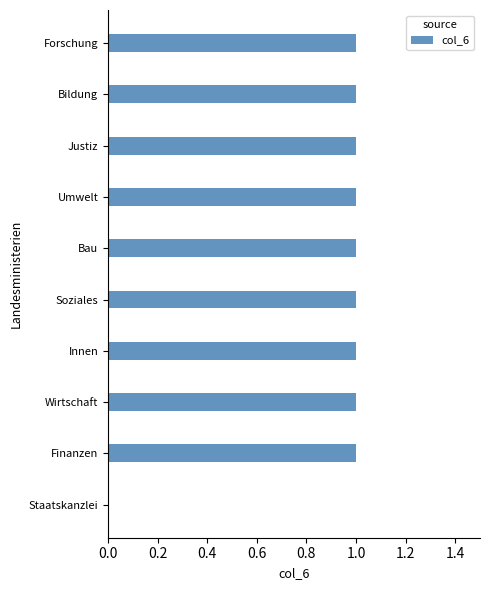

Reading bottom to top, what are all the values shown in this chart?

Staatskanzlei=0	Finanzen=1	Wirtschaft=1	Innen=1	Soziales=1	Bau=1	Umwelt=1	Justiz=1	Bildung=1	Forschung=1